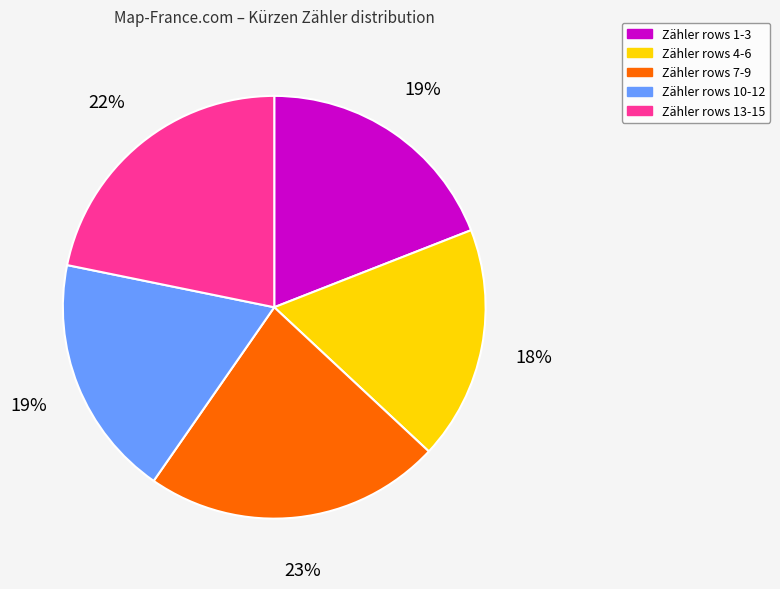

Is there any slice that represents more than half of the pie?

No